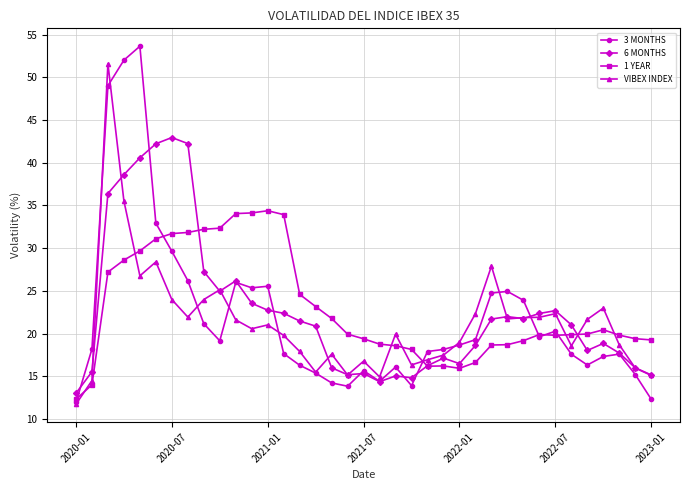

List the series in order of their peak value, highest first.

3 MONTHS, VIBEX INDEX, 6 MONTHS, 1 YEAR